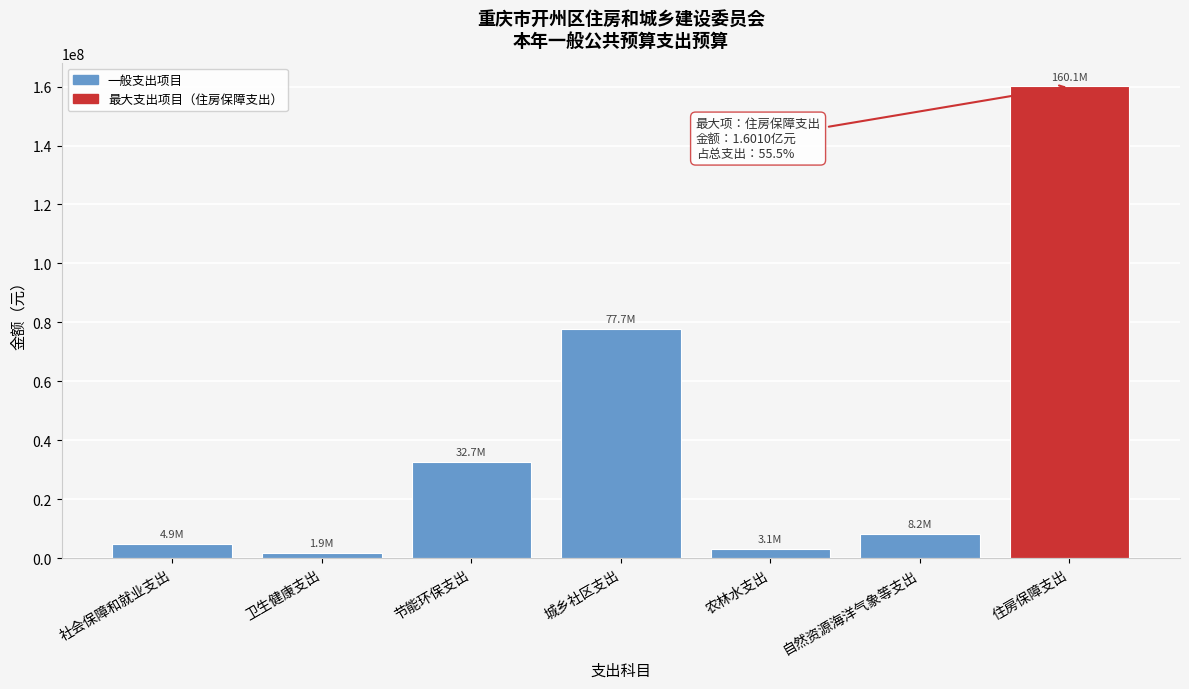

Reading right to left, transcribe all the data shown in this chart.

住房保障支出=160101387.8	自然资源海洋气象等支出=8186828.0	农林水支出=3083800.0	城乡社区支出=77744079.9	节能环保支出=32725100.0	卫生健康支出=1880655.1	社会保障和就业支出=4933679.1